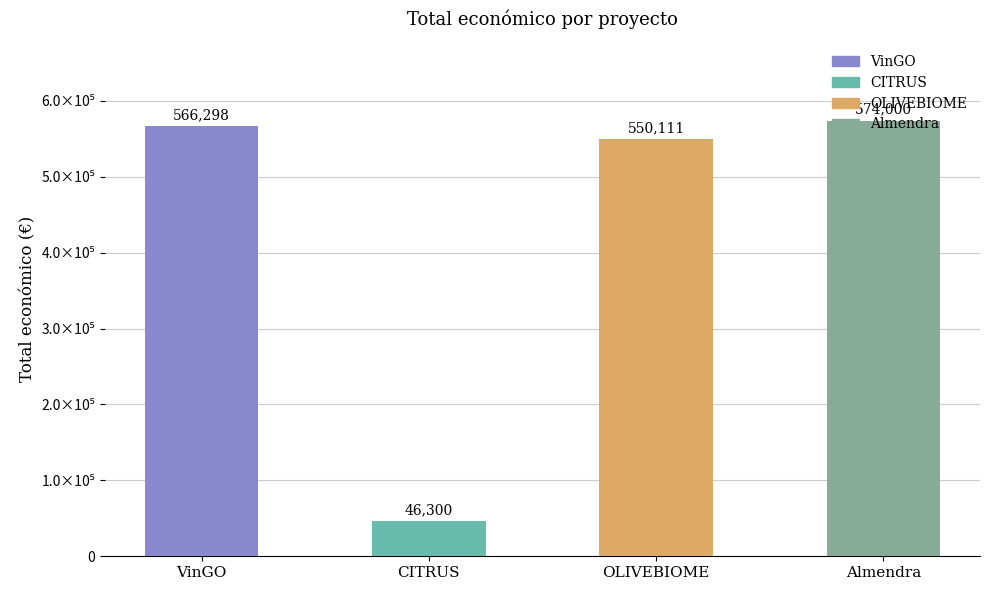

Reading left to right, what are all the values shown in this chart?

VinGO=566298	CITRUS=46300	OLIVEBIOME=550111	Almendra=574000